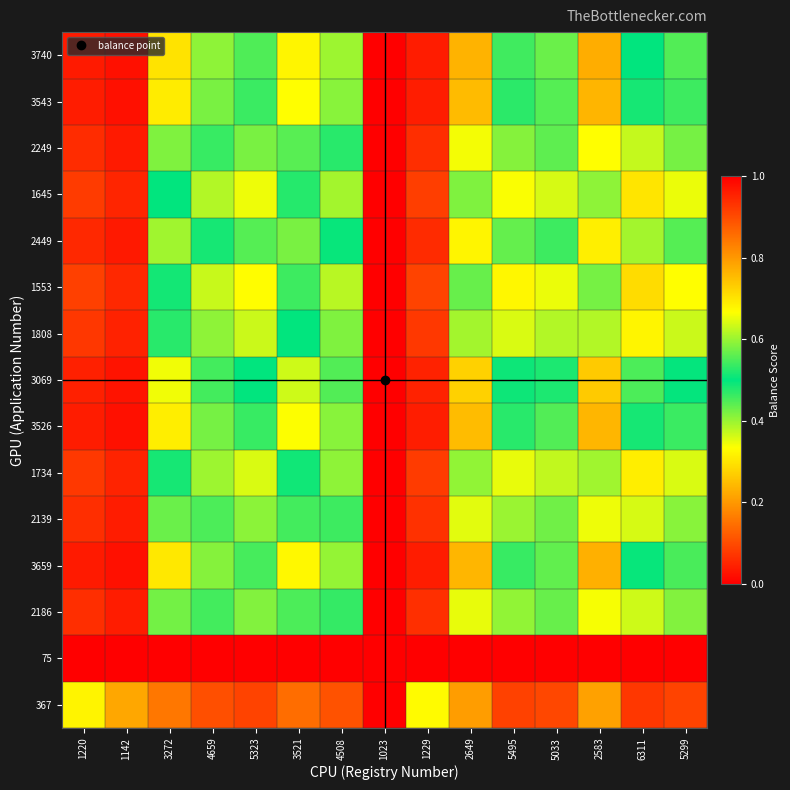

Which category has the lowest value across all series?

6311